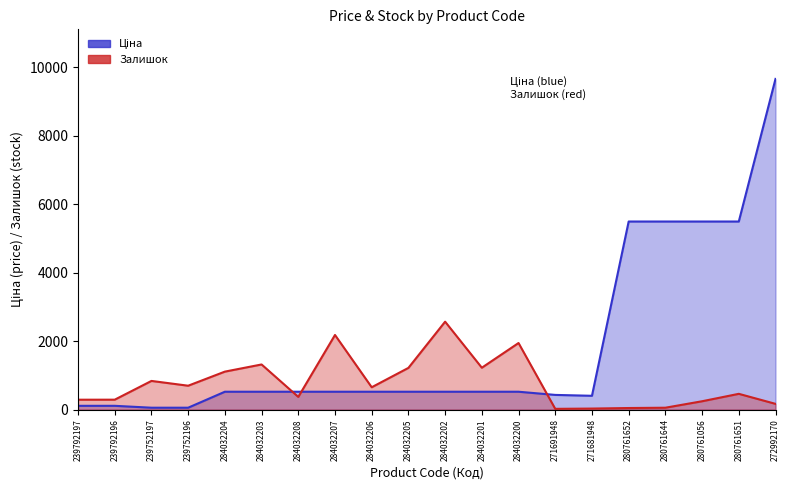

What is the spread (max minus min) of values at 239752196?

642.7